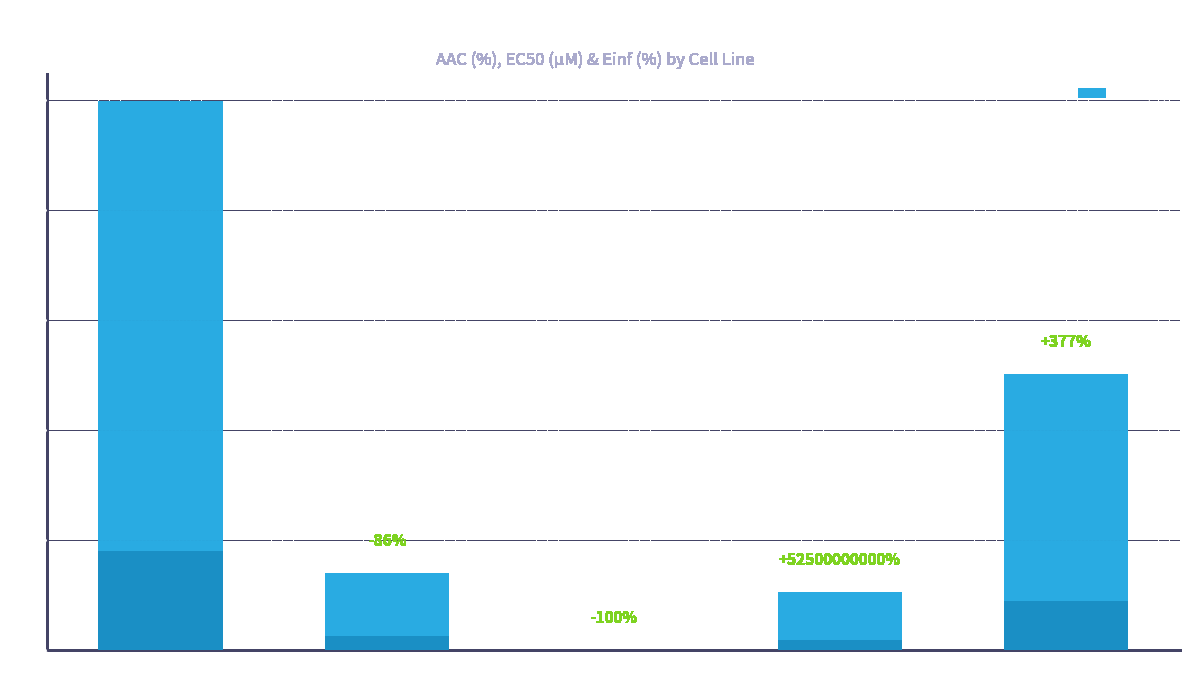

What is the average value?

1.7